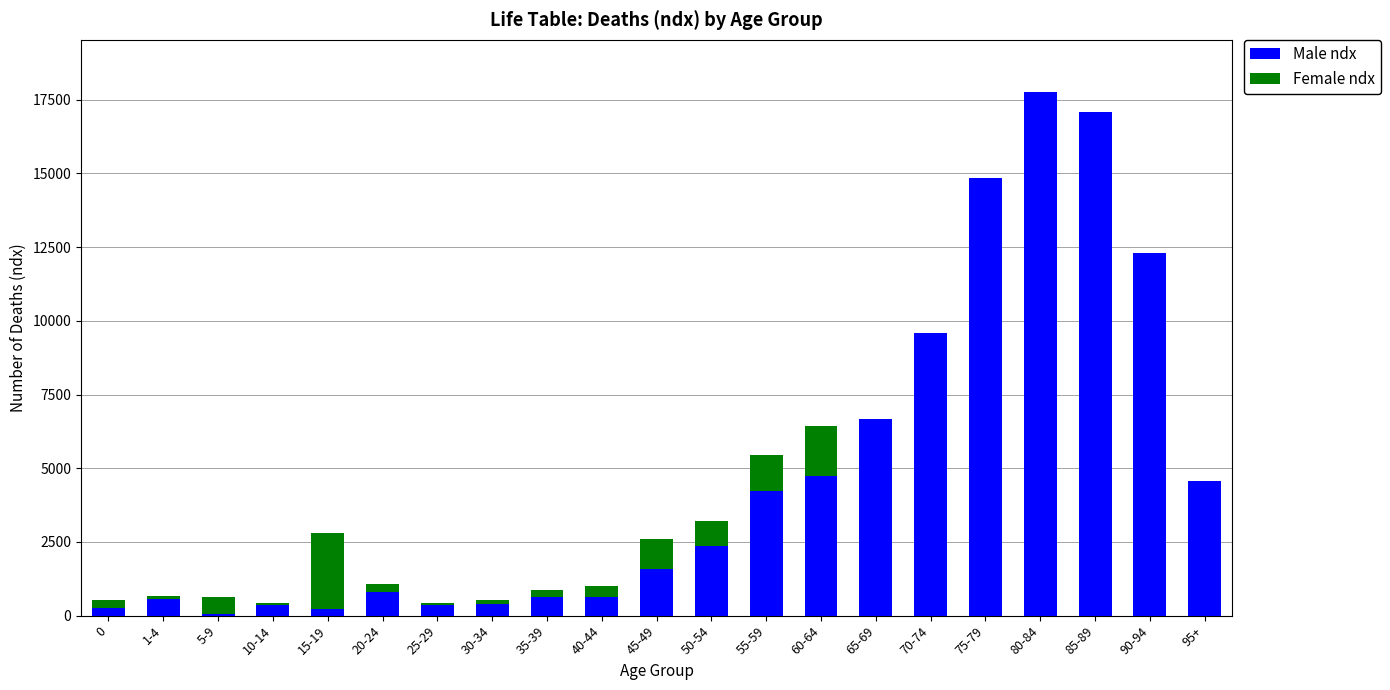

The value of Male ndx at 35-39 is 642. True or false?

True